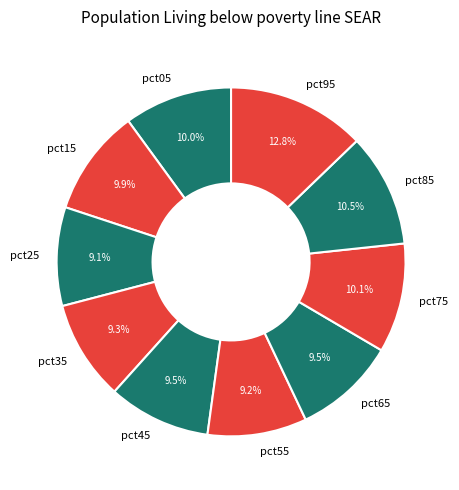

What is the largest slice in the pie chart?

pct95